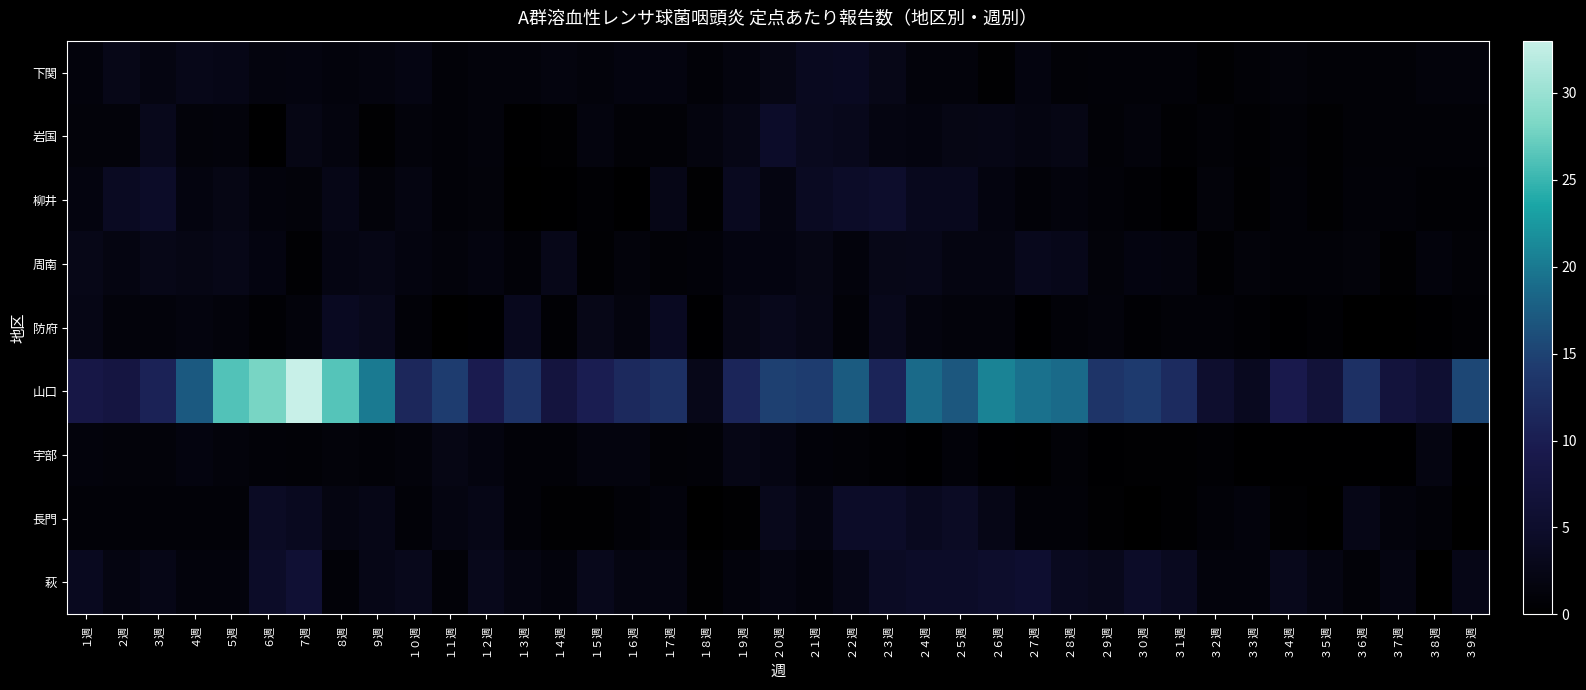

Rank the series by their maximum value, from lowest to highest.

宇部, 周南, 防府, 下関, 長門, 岩国, 柳井, 萩, 山口